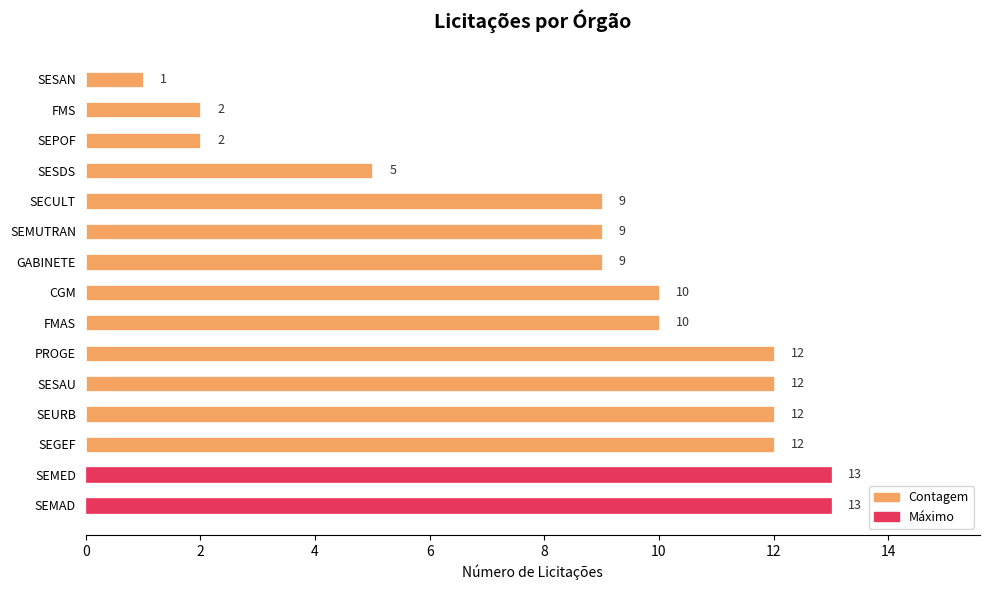

Is it true that the value at PROGE is 12?

True